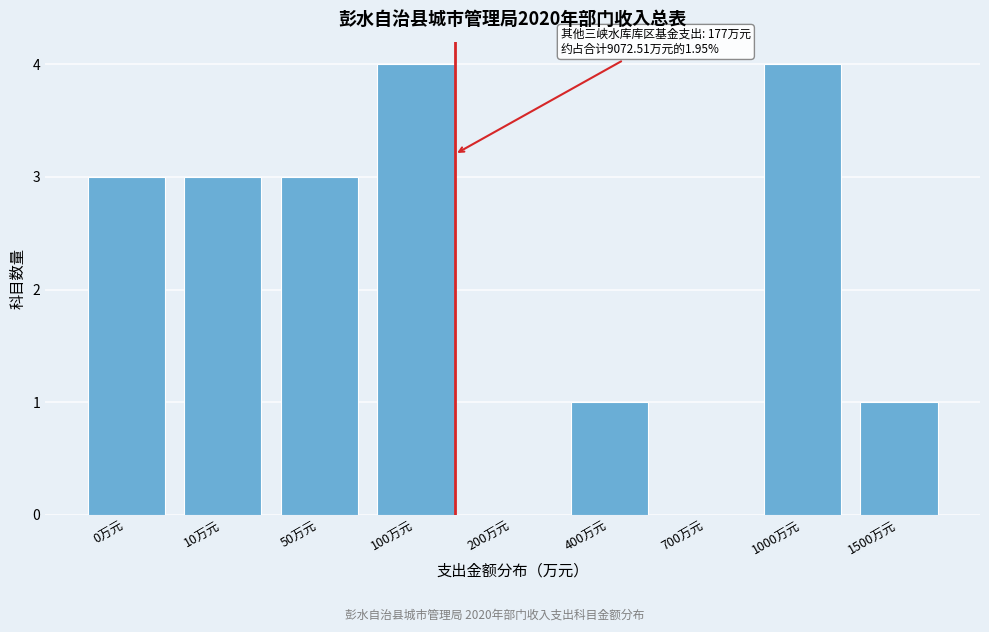

Reading left to right, what are all the values shown in this chart?

0万元=3	10万元=3	50万元=3	100万元=4	200万元=0	400万元=1	700万元=0	1000万元=4	1500万元=1